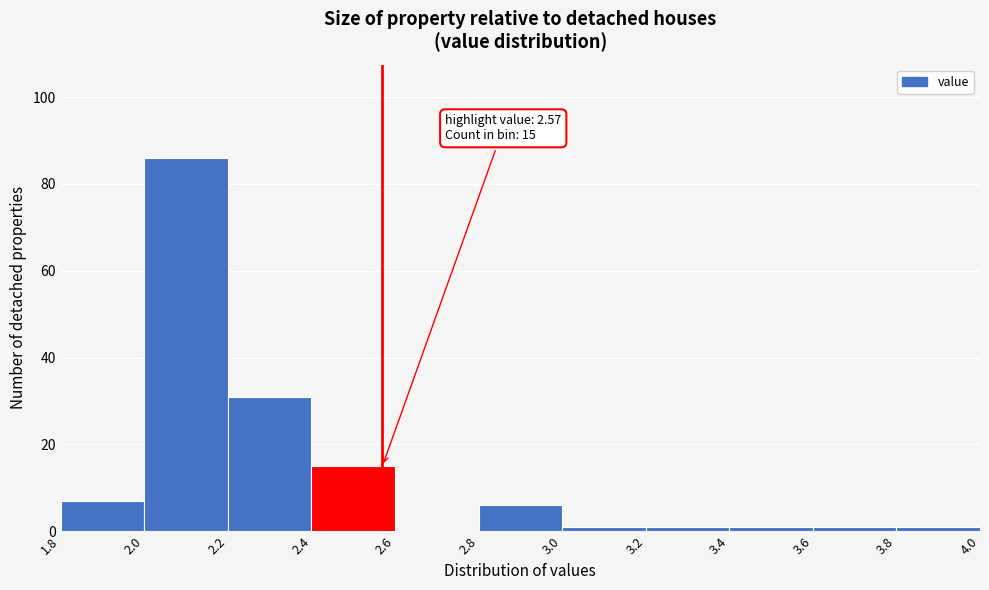

Which range on the x-axis has the tallest bar?

2.0 to 2.2